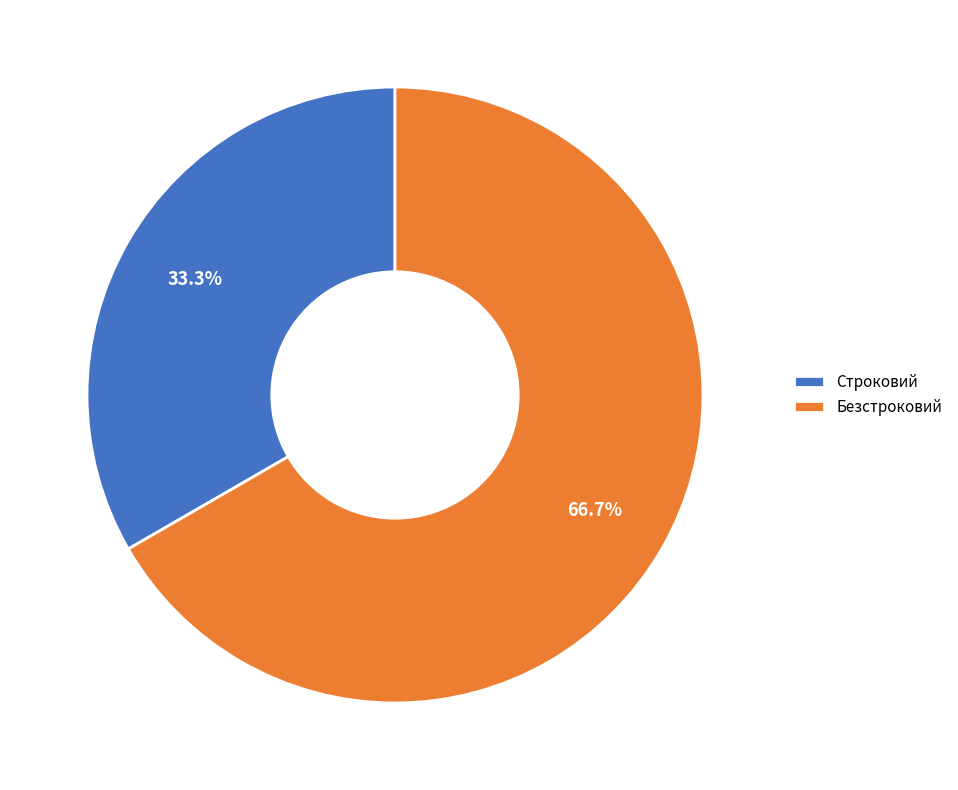

Which slice is the smallest?

Строковий